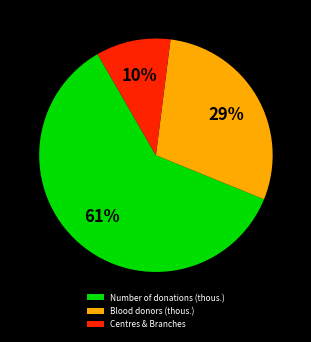

To the nearest percent, what portion does Blood donors (thous.) represent?

29%